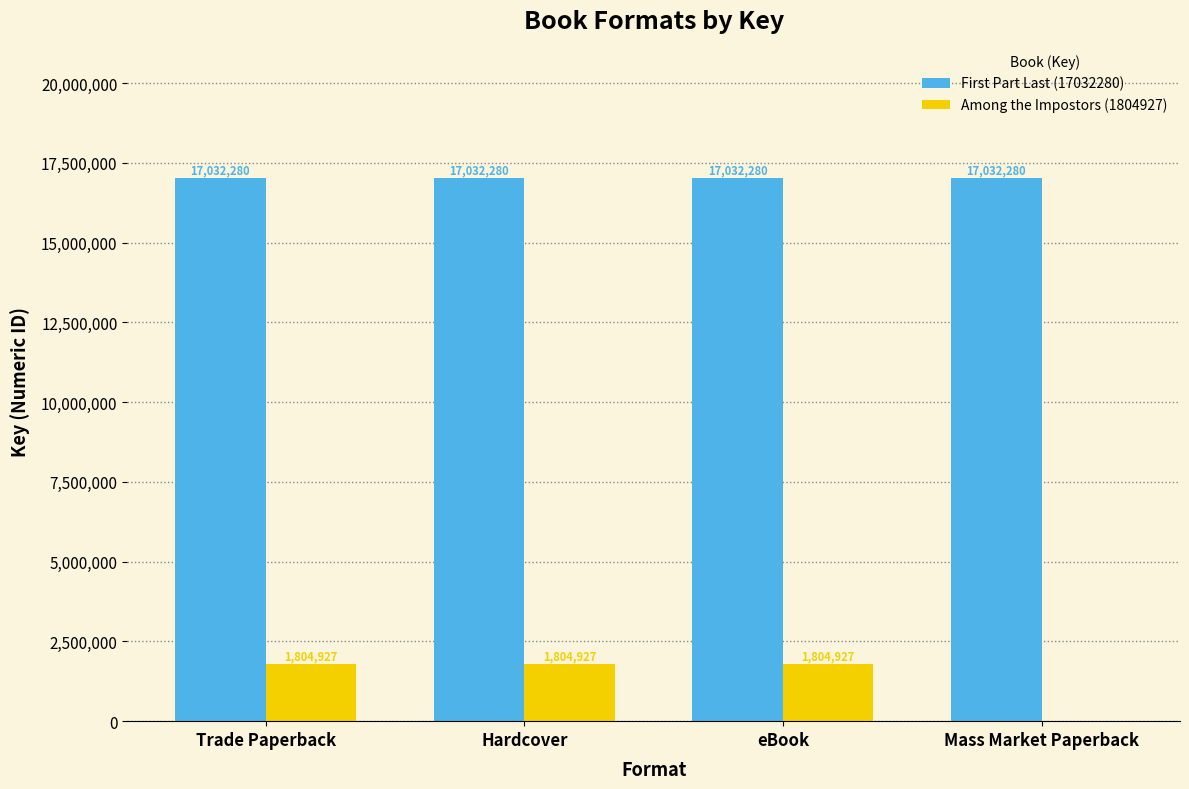

What is the maximum value for Among the Impostors (1804927)?

1804927